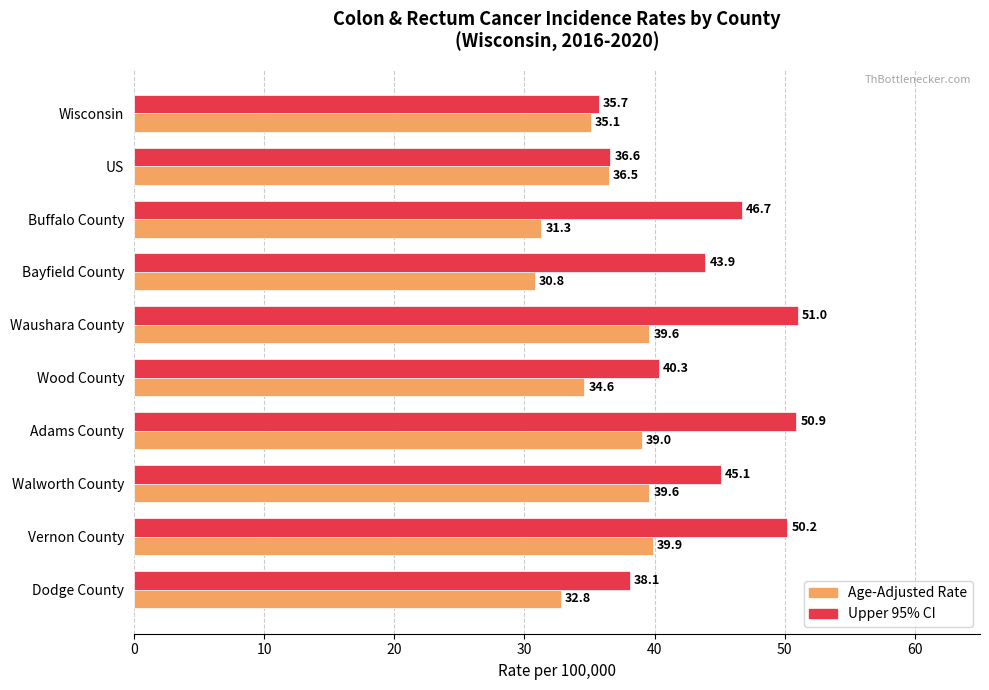

Which series has the widest spread of values?

Upper 95% CI